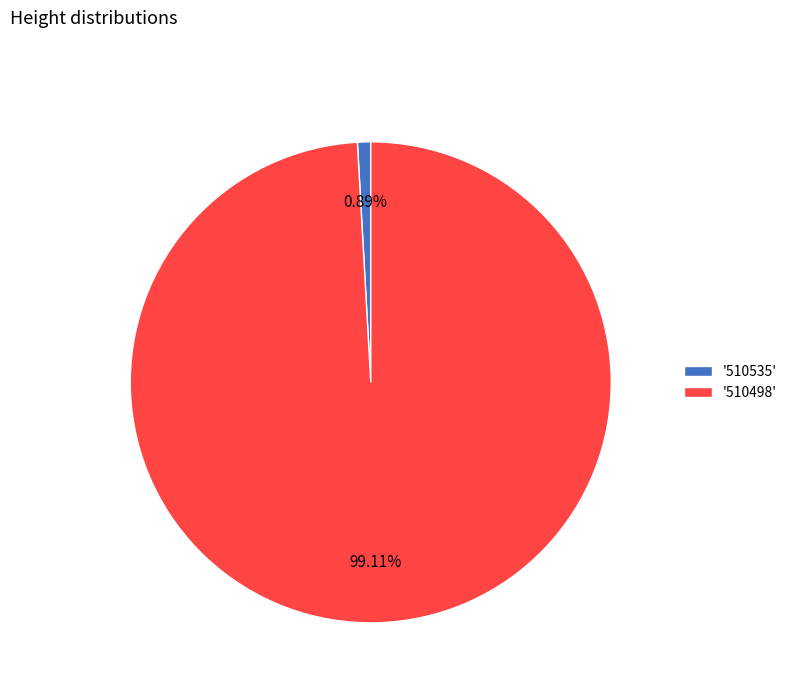

Is '510535' the majority of the pie?

No